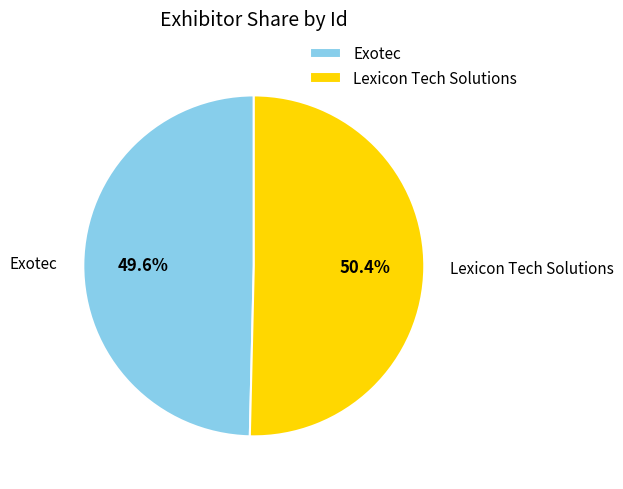

Count the number of slices in the pie.

2